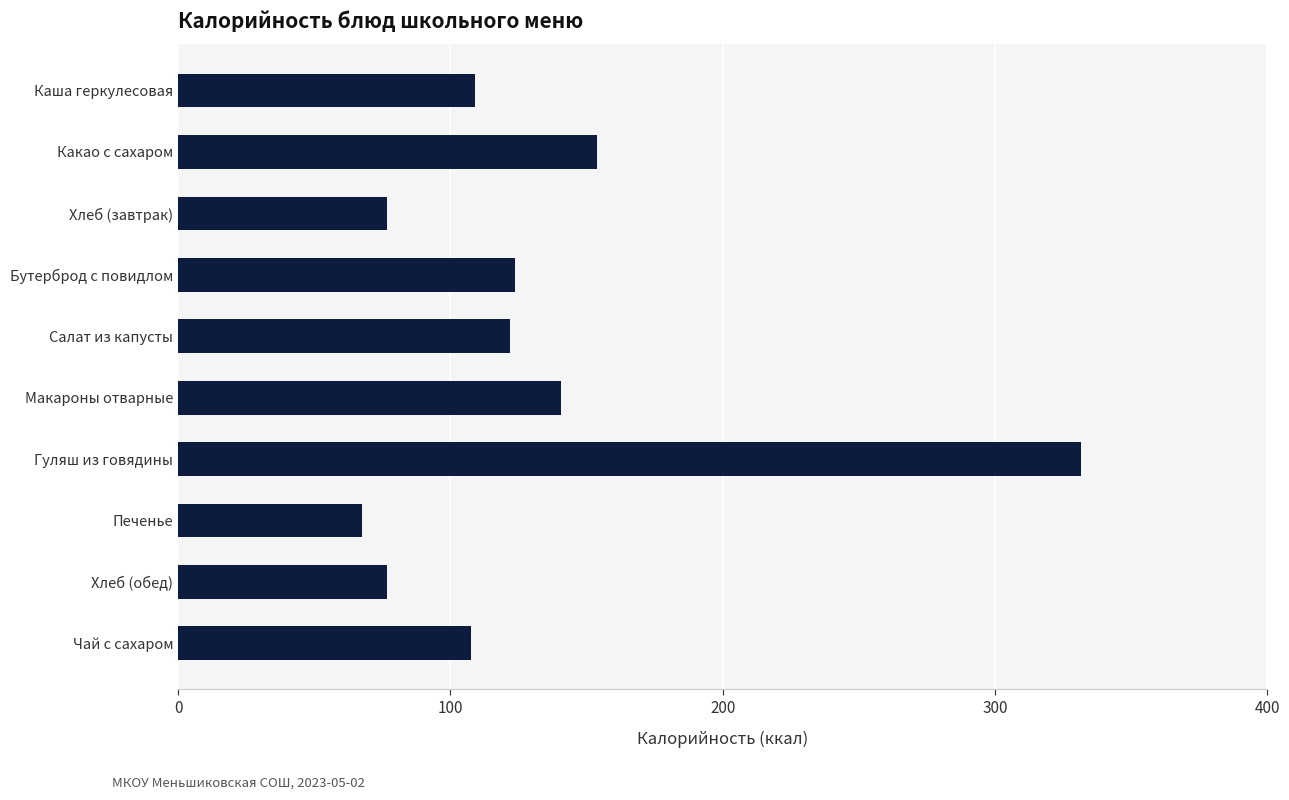

What is the difference between the maximum and minimum values?

264.0